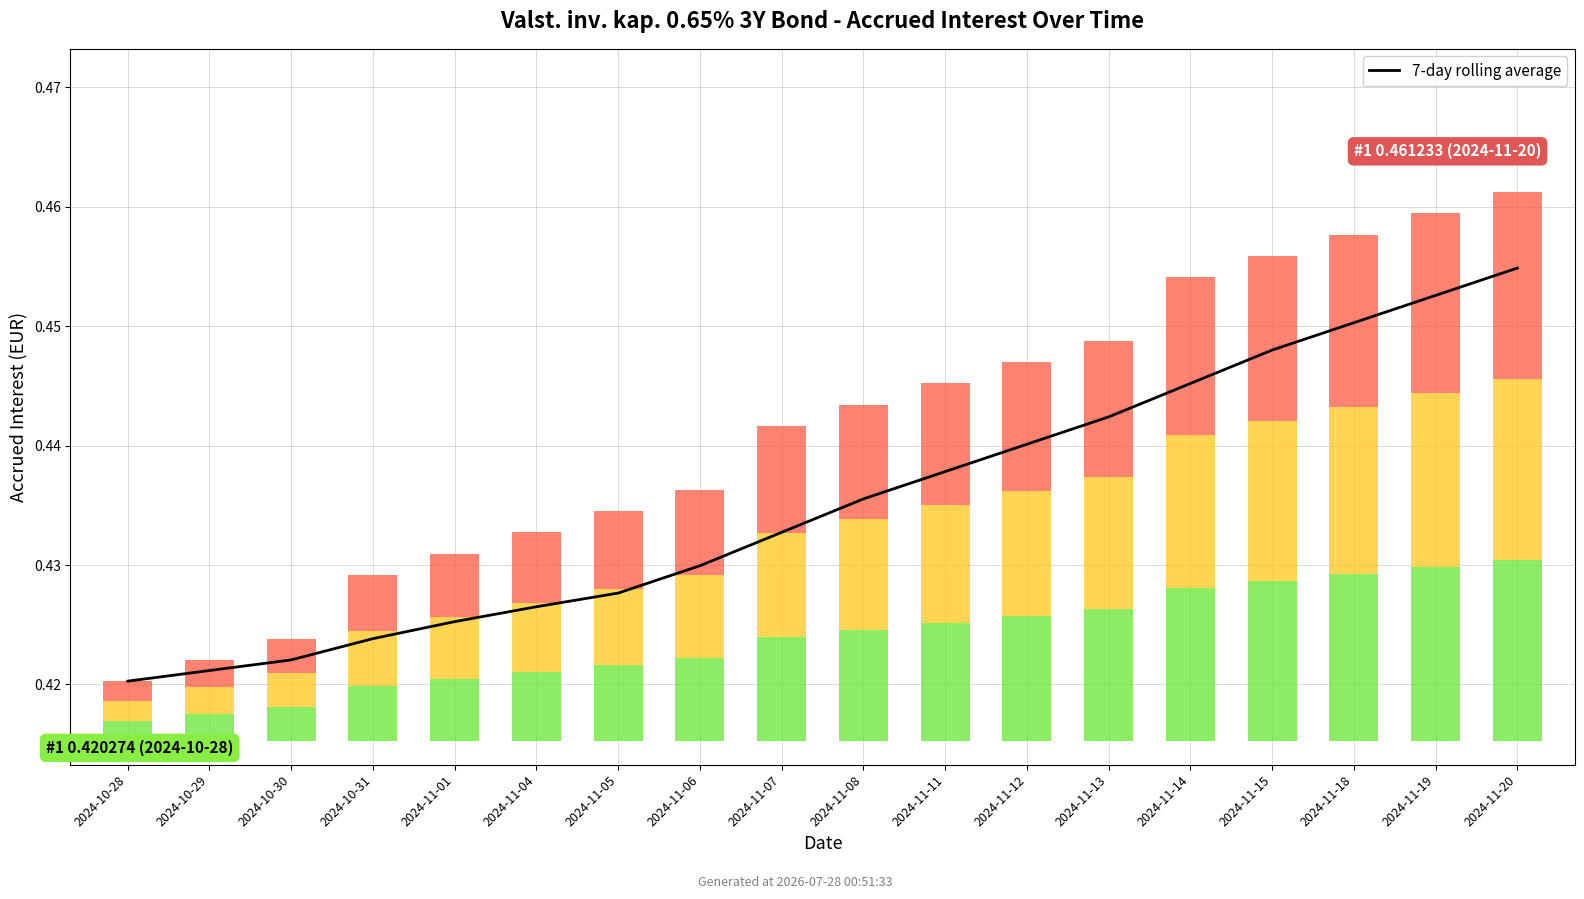

Are the bars grouped side by side (vs. stacked)?

No